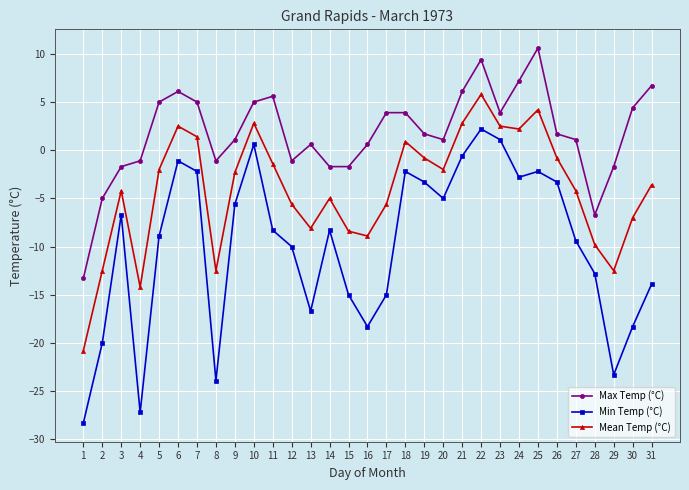

The Max Temp (°C) series shows 5.0 at 5. True or false?

True